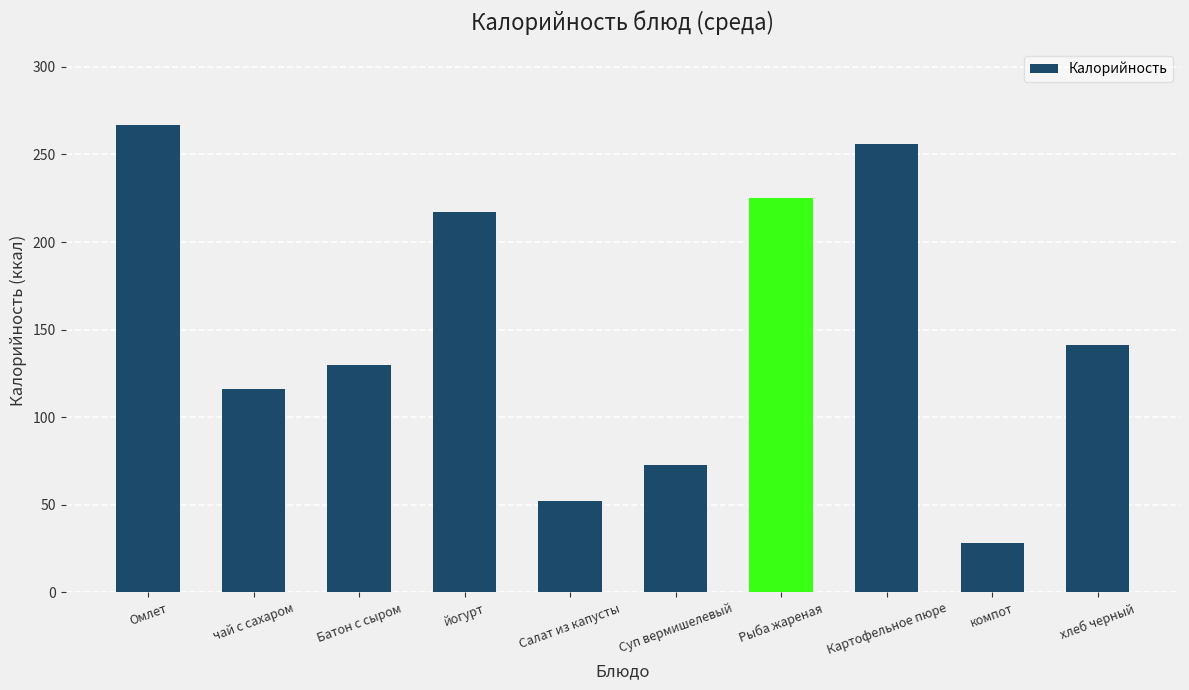

Are the bars grouped side by side (vs. stacked)?

No